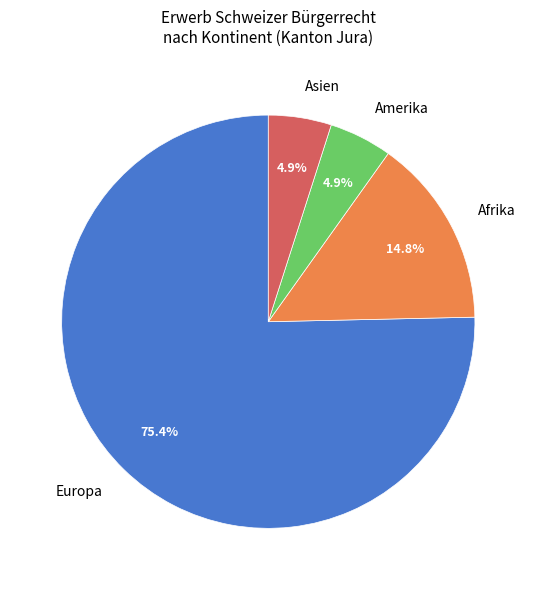

To the nearest percent, what is the combined percentage of Asien and Afrika?

20%